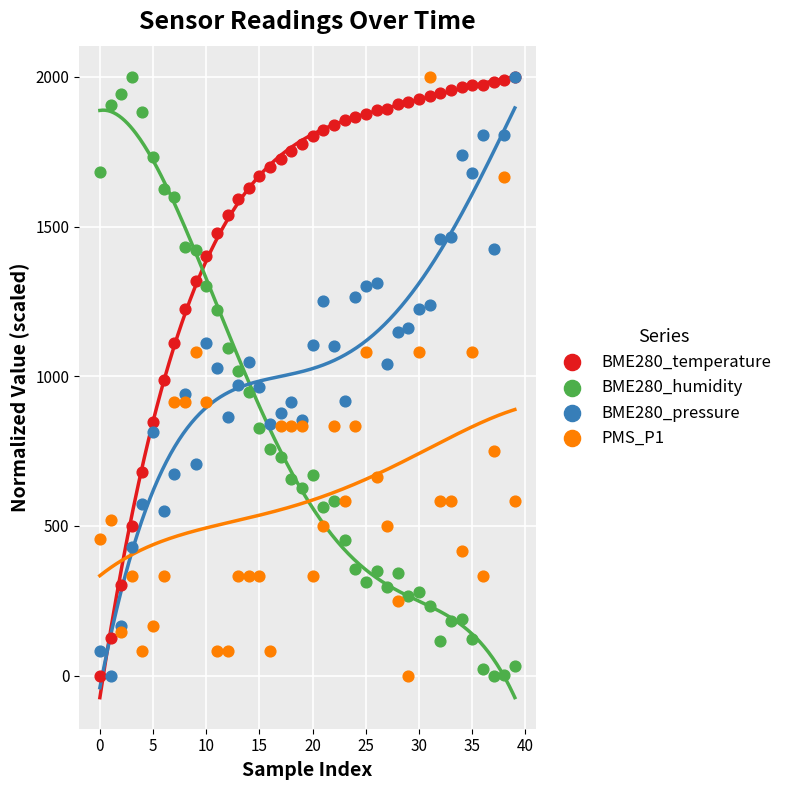

Which series contains the lowest Y value?

BME280_temperature